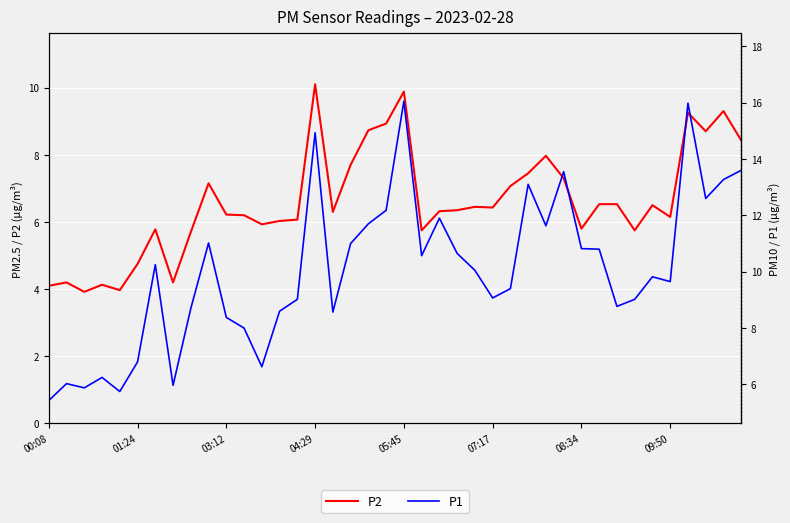

True or false: P1 and P2 intersect in this chart.

False